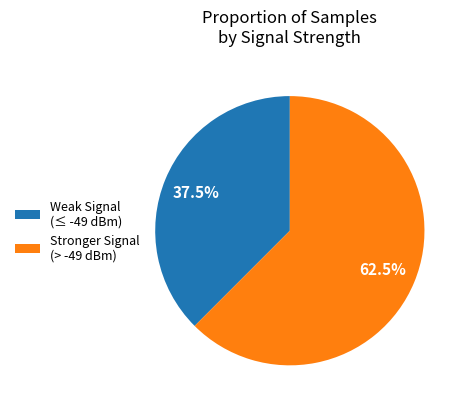

How much of the chart is everything except Weak Signal (≤ -49 dBm)?

62.5%